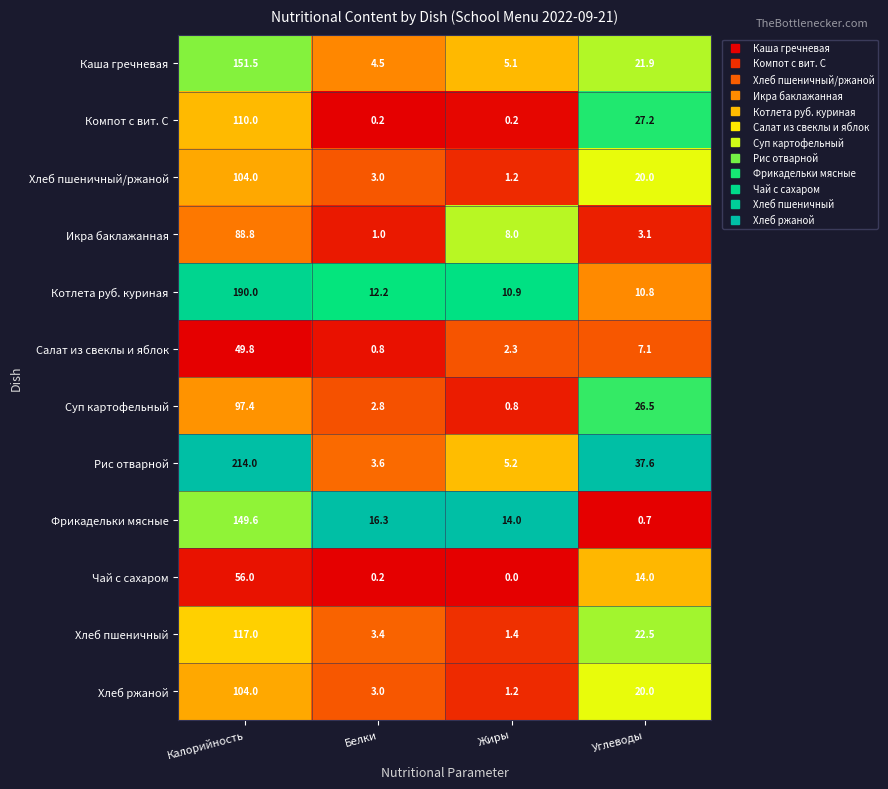

Where does the Котлета руб. куриная series first go above 12?

Калорийность